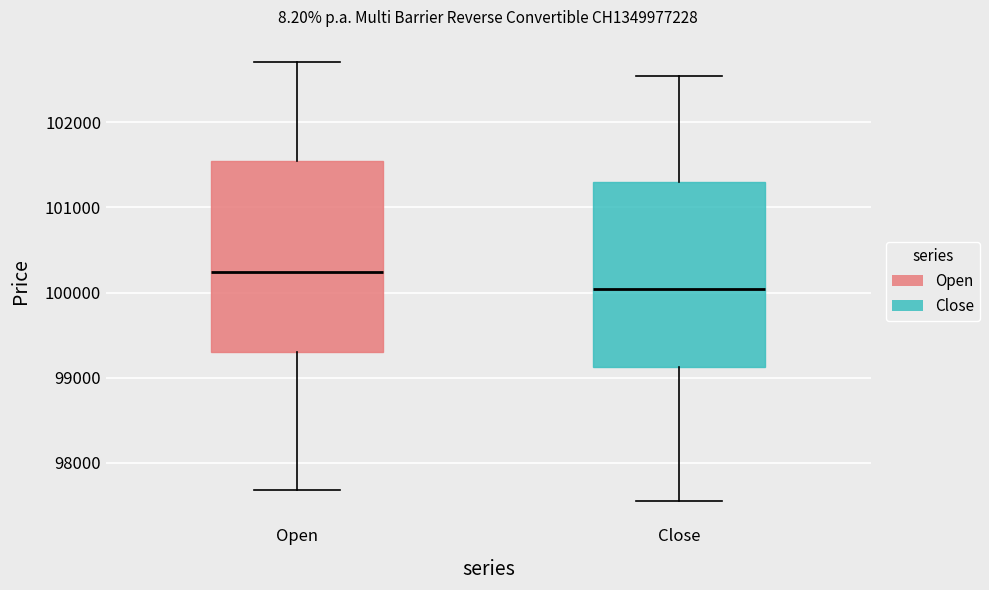

Where does the lower whisker of the box for Open end on the y-axis? The values are not printed on the chart, so give them approximately, as read against the axis.

97700